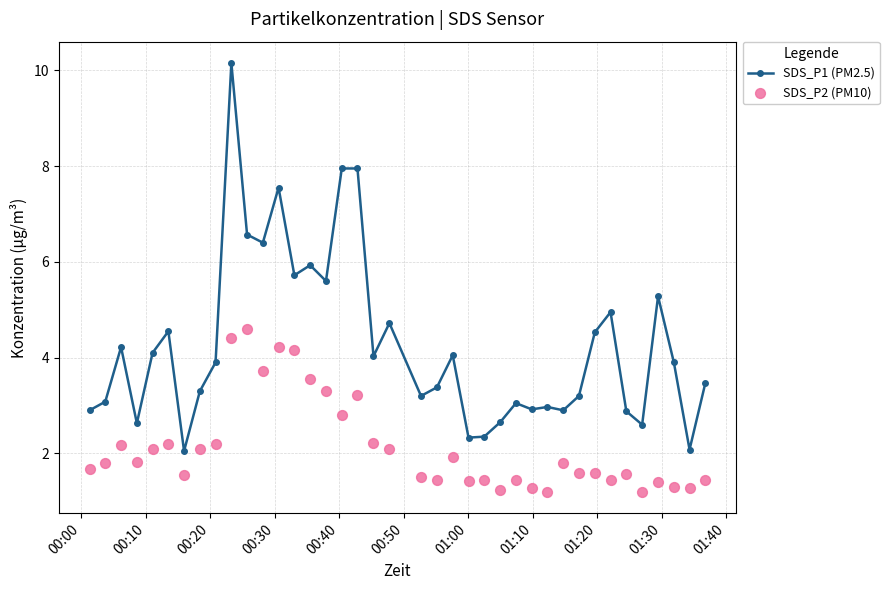

Which series reaches the maximum Y coordinate?

SDS_P1 (PM2.5)